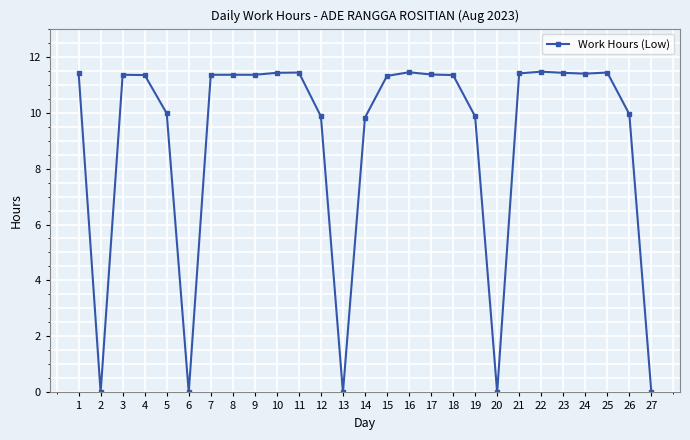

At which category does the data reach its first local valley?

2